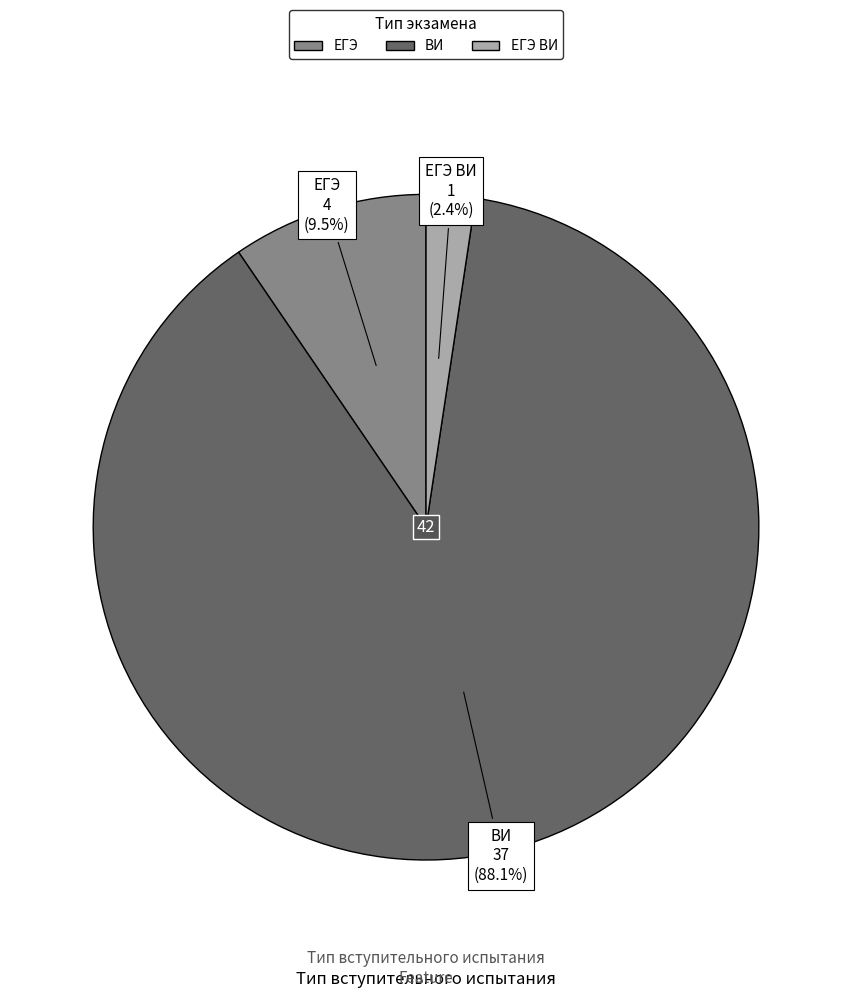

How many segments does this pie chart have?

3